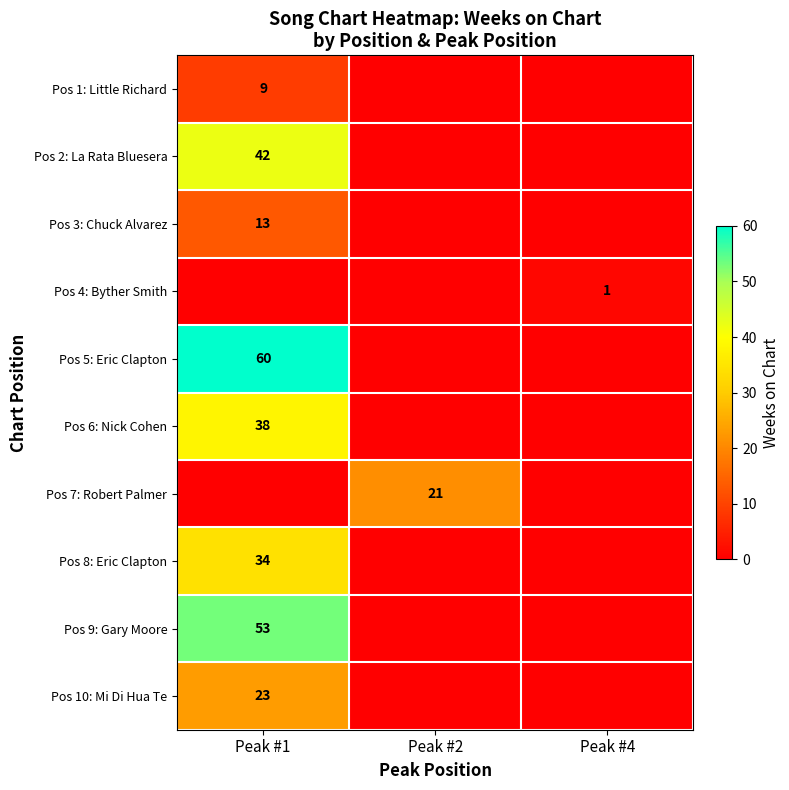

Count the Pos 1: Little Richard values in the range 0 to 9.

3